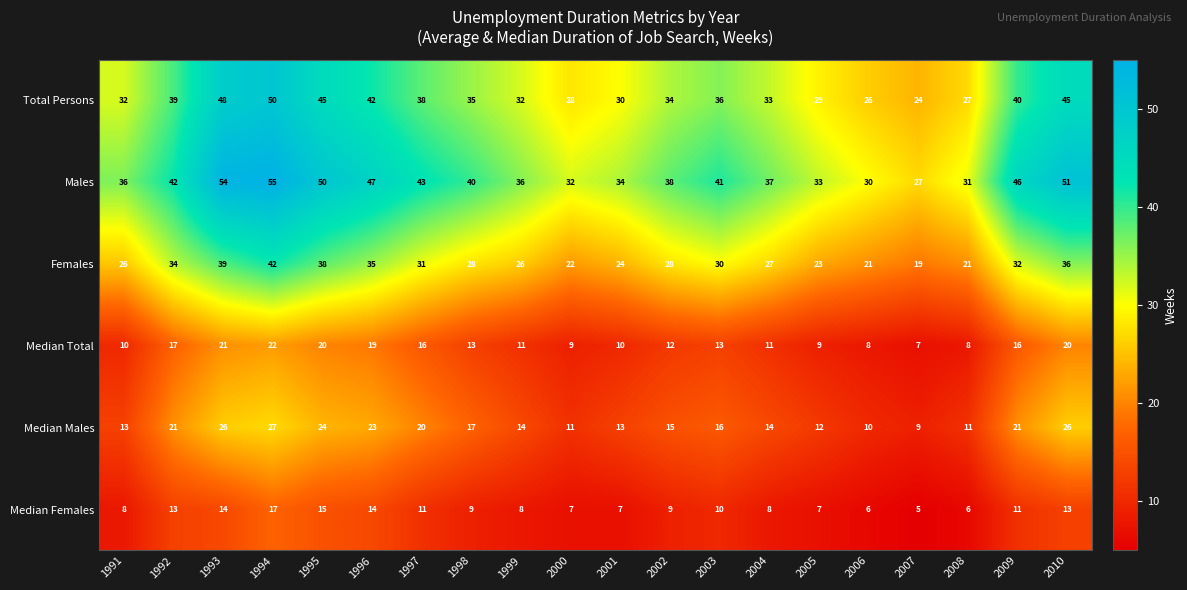

Read the Females value at 2010, to the nearest 5.

35